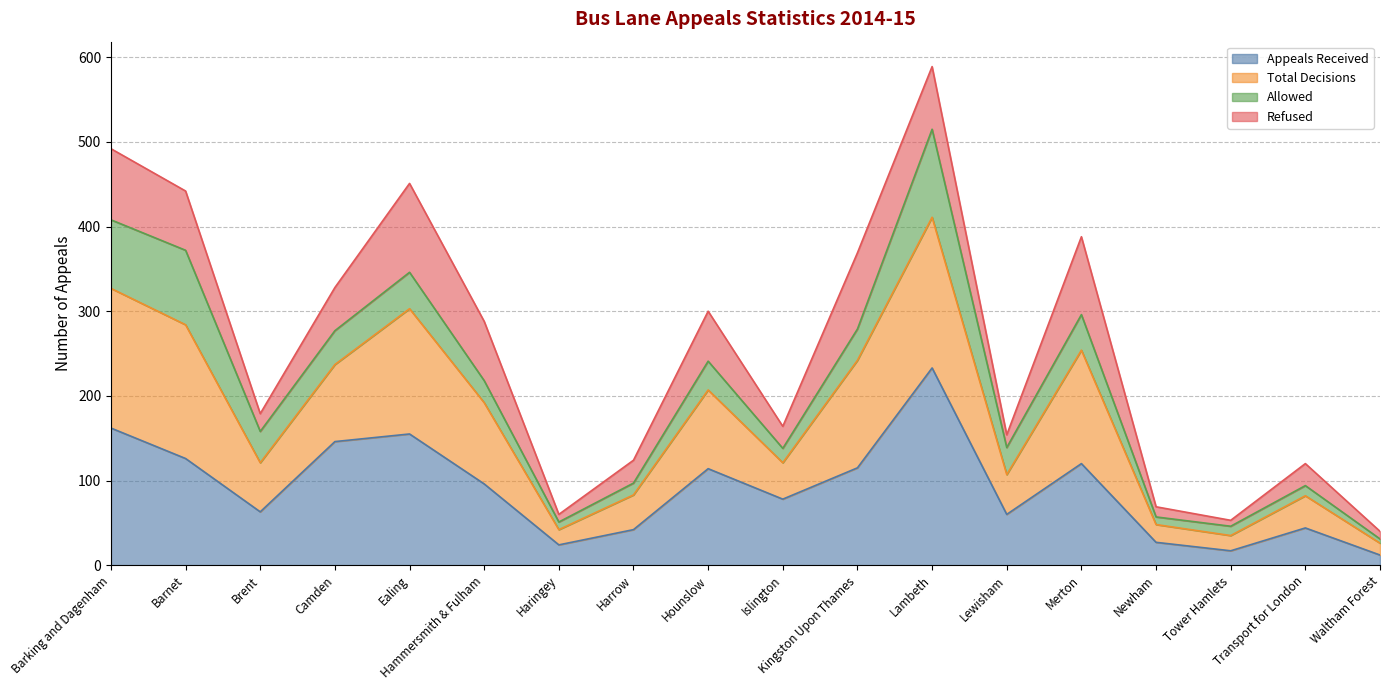

What is the maximum value for Appeals Received?

233